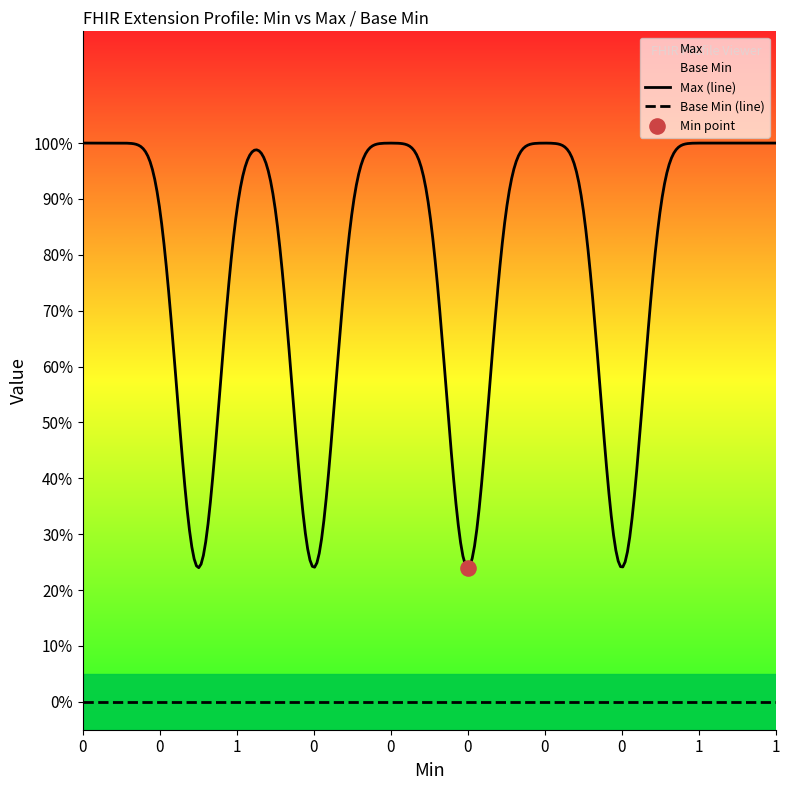

Which series contains the highest Y value?

Max